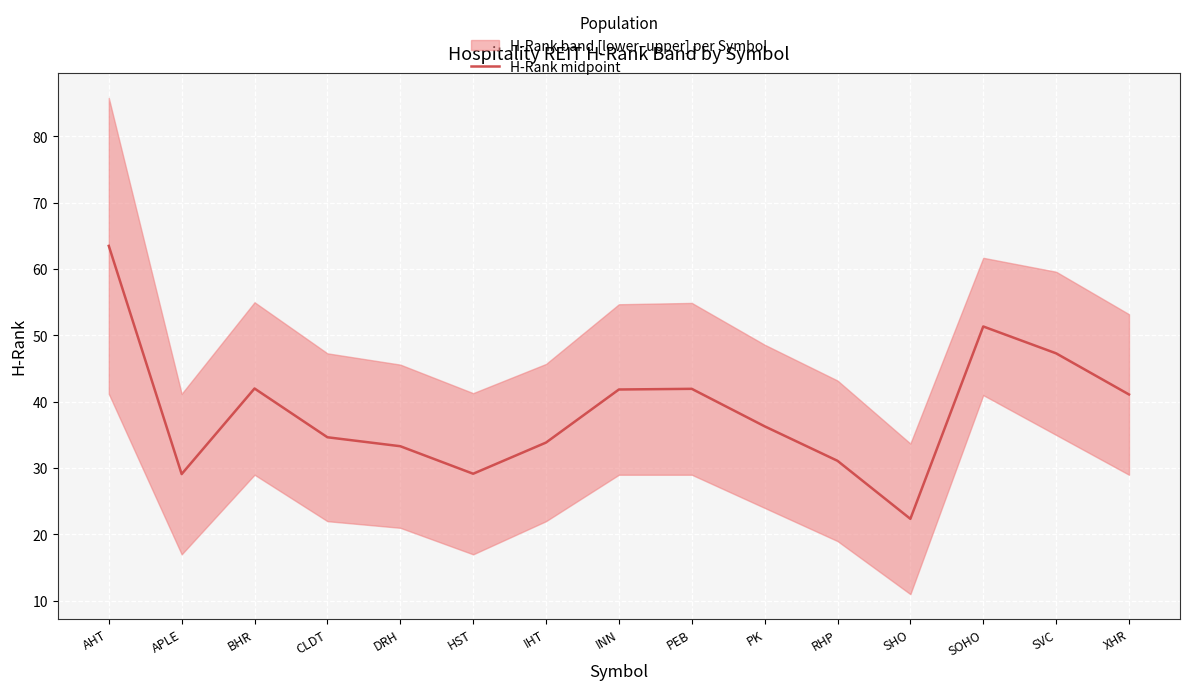

What is the maximum value shown in the chart?

63.5